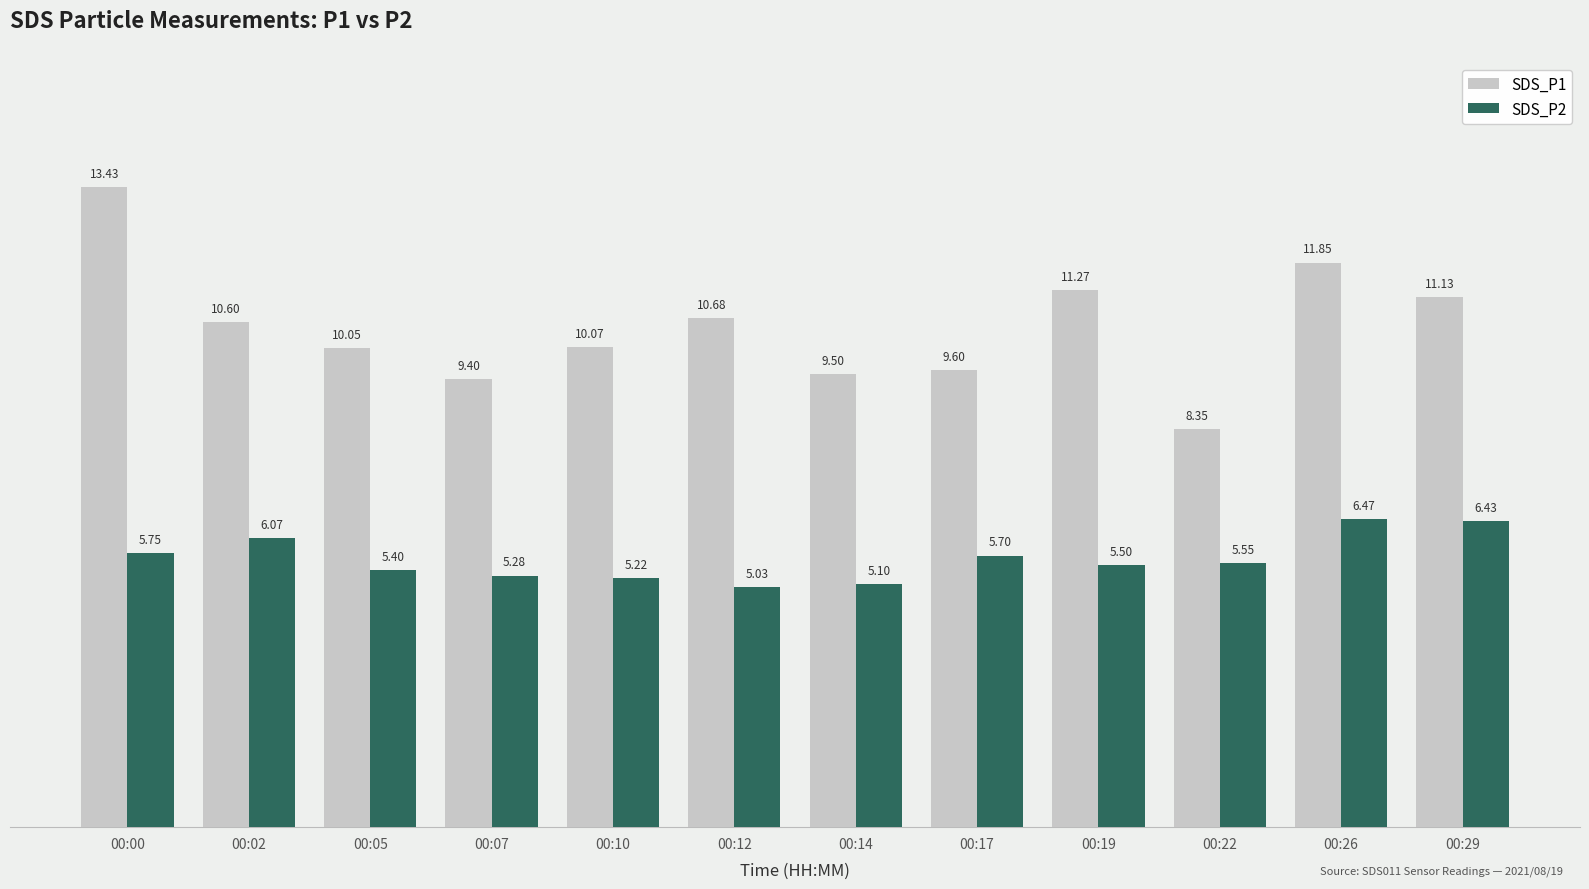

List the series in order of their peak value, lowest first.

SDS_P2, SDS_P1